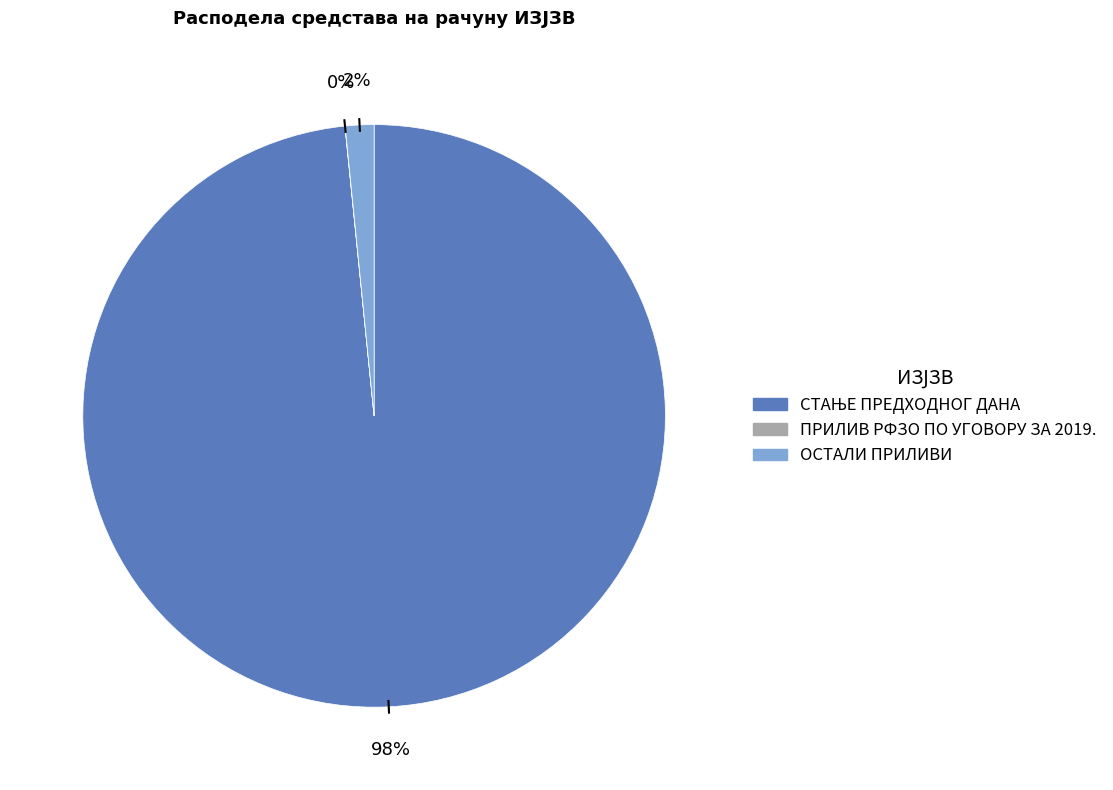

The ОСТАЛИ ПРИЛИВИ slice represents 2% of the pie. True or false?

True